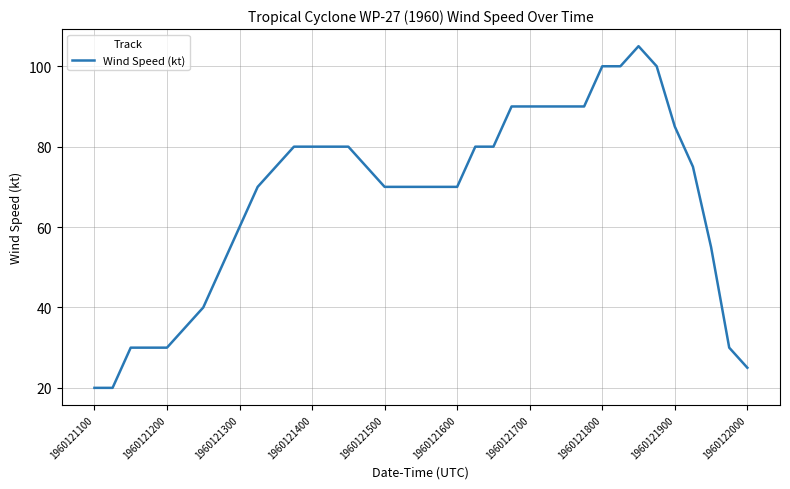

What is the maximum value shown in the chart?

105